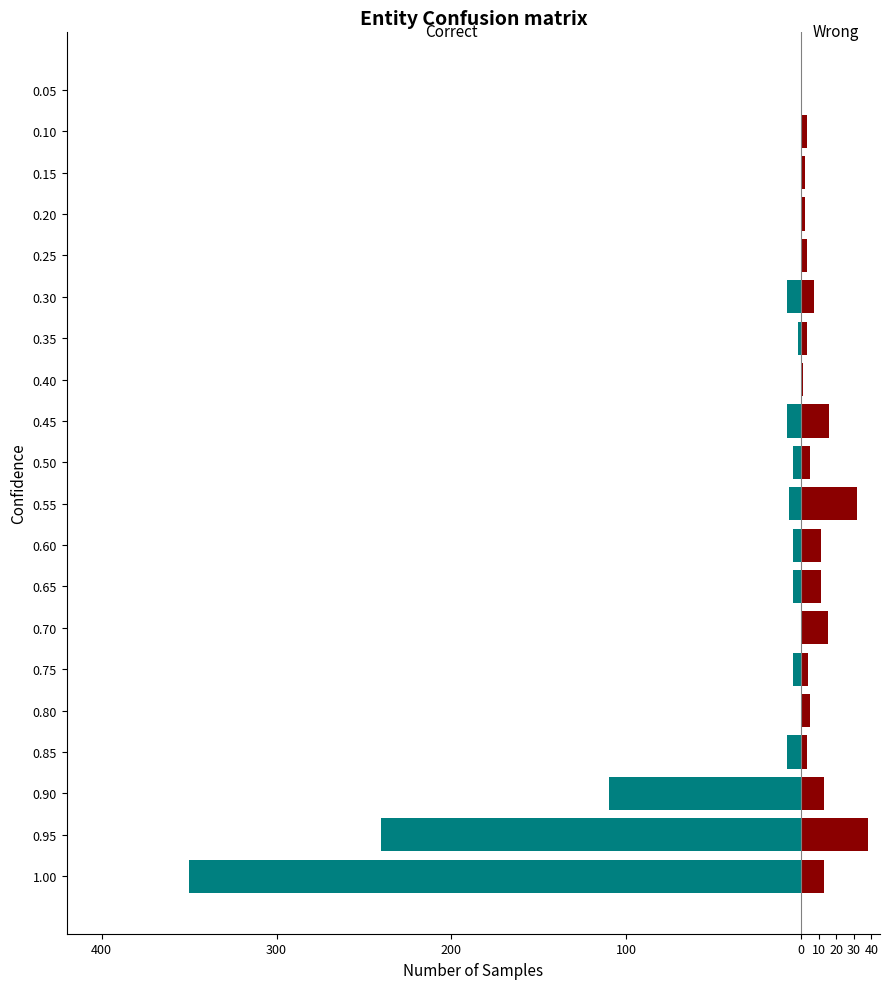

Reading left to right, extract all data points from this chart.

Correct: -350	-240	-110	-8	0	-5	0	-5	-5	-7	-5	-8	0	-2	-8	0	0	0	0	0
Wrong: 13	38	13	3	5	4	15	11	11	32	5	16	1	3	7	3	2	2	3	0